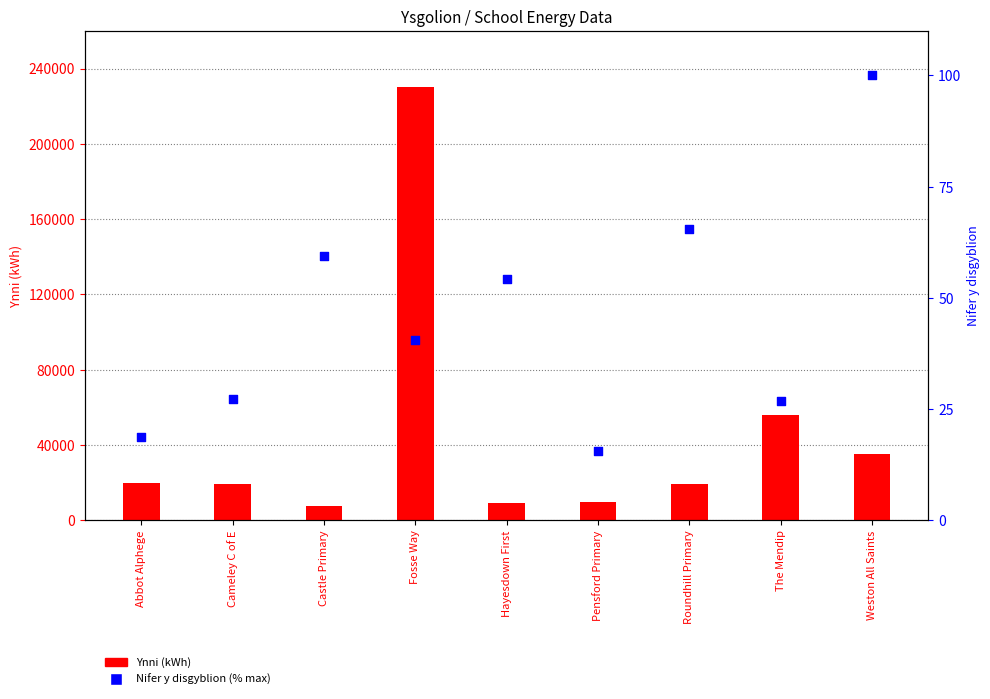

Which series reaches the minimum Y coordinate?

Nifer y disgyblion (% max)